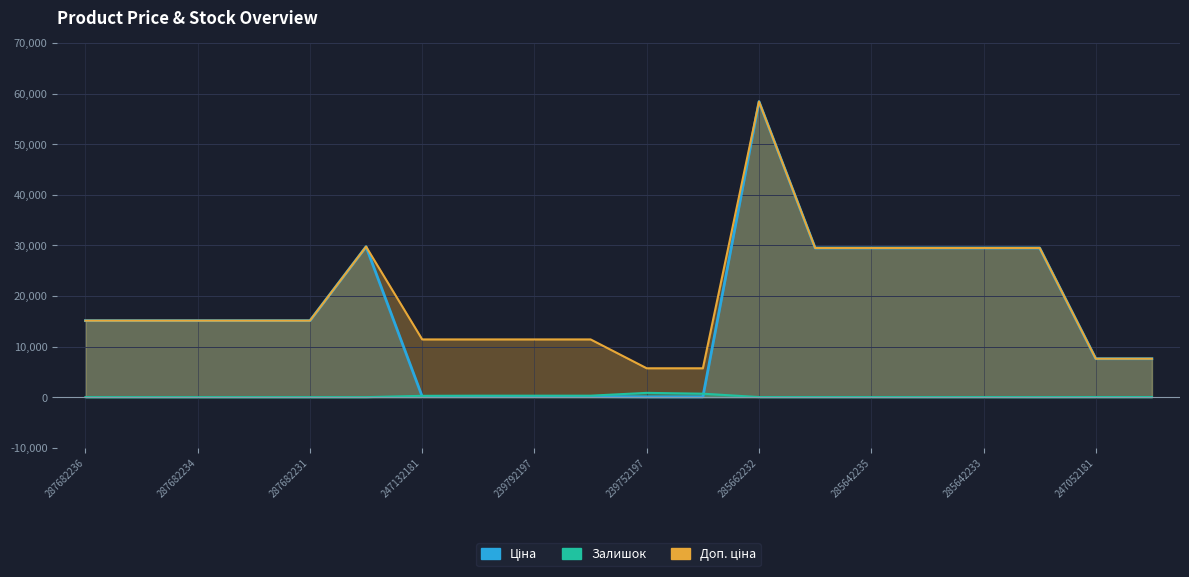

Which series has the largest range (max minus min)?

Ціна